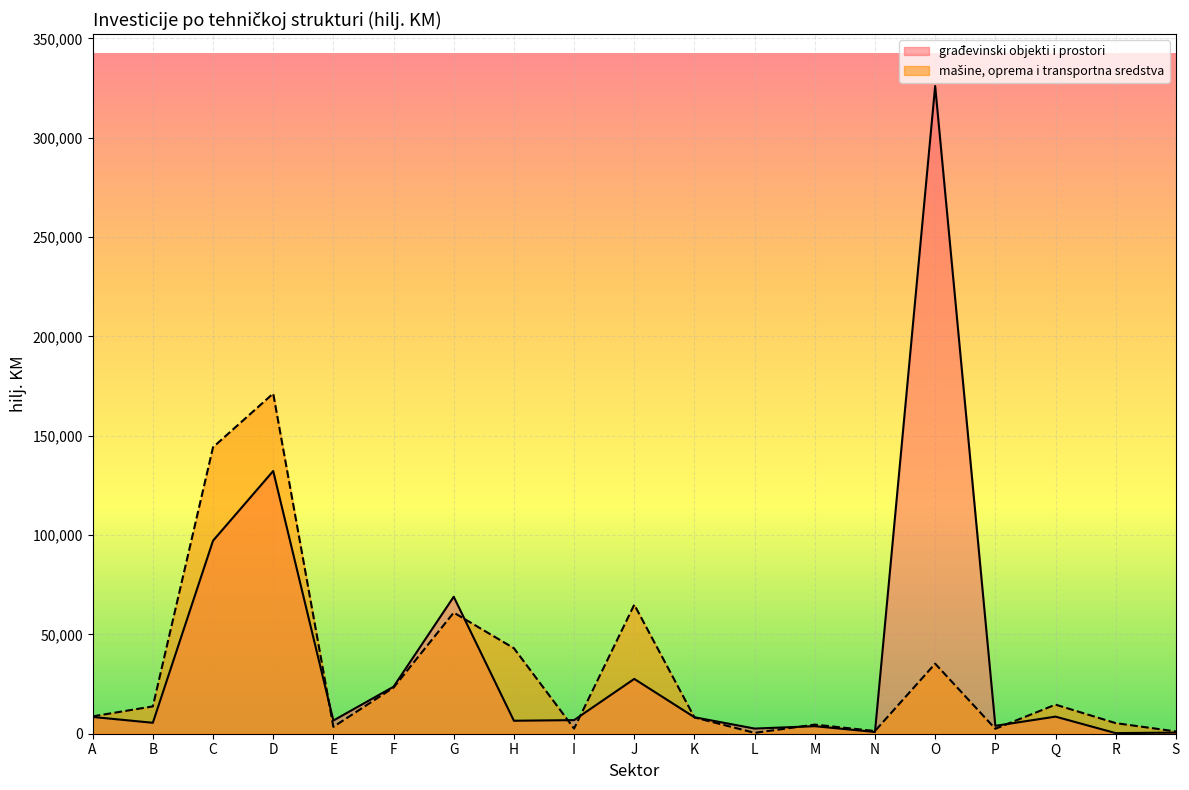

Which has a higher value, J or N?

J